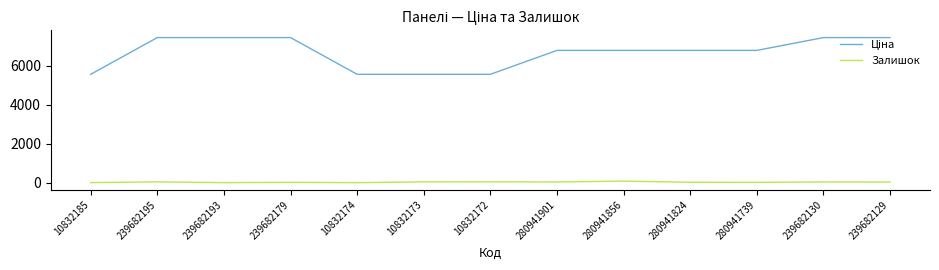

The Залишок series shows 40.0 at 239682195. True or false?

True